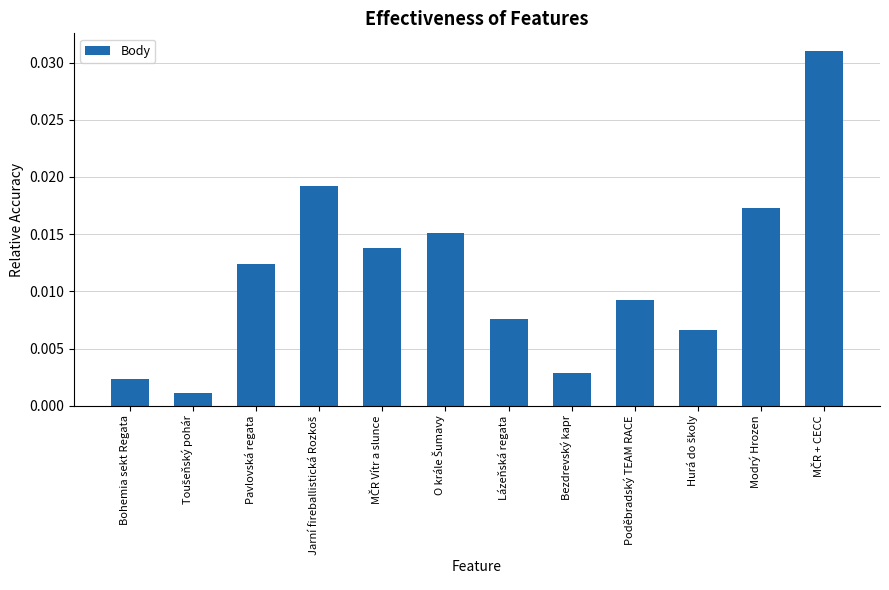

What is the label of the 4th bar from the right?

Poděbradský TEAM RACE